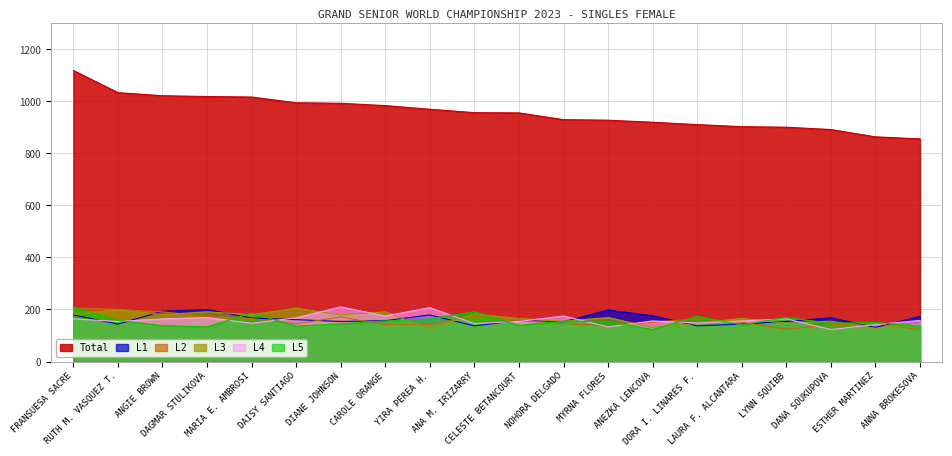

How many times do L3 and L5 cross each other?

11